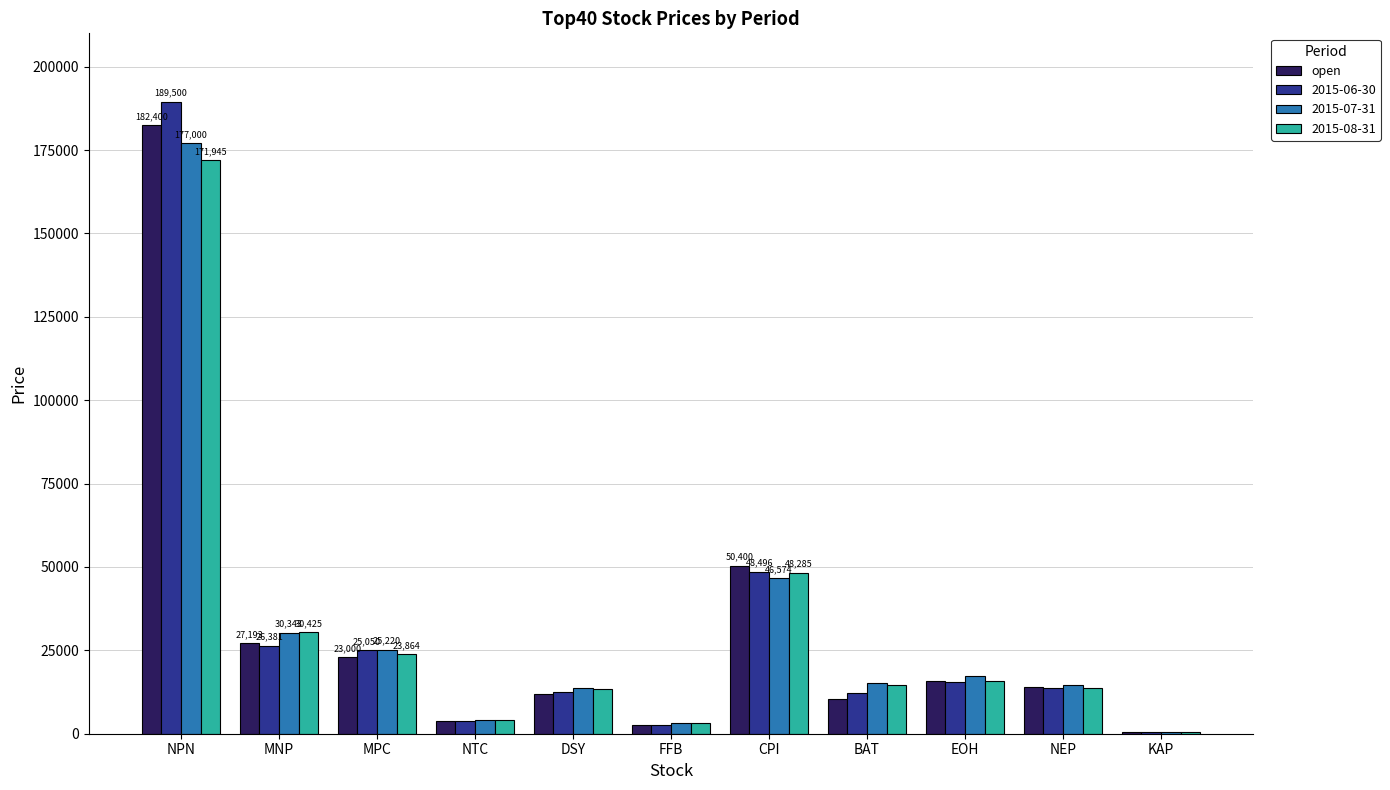

Is it true that 2015-08-31 equals 15850 at EOH?

True